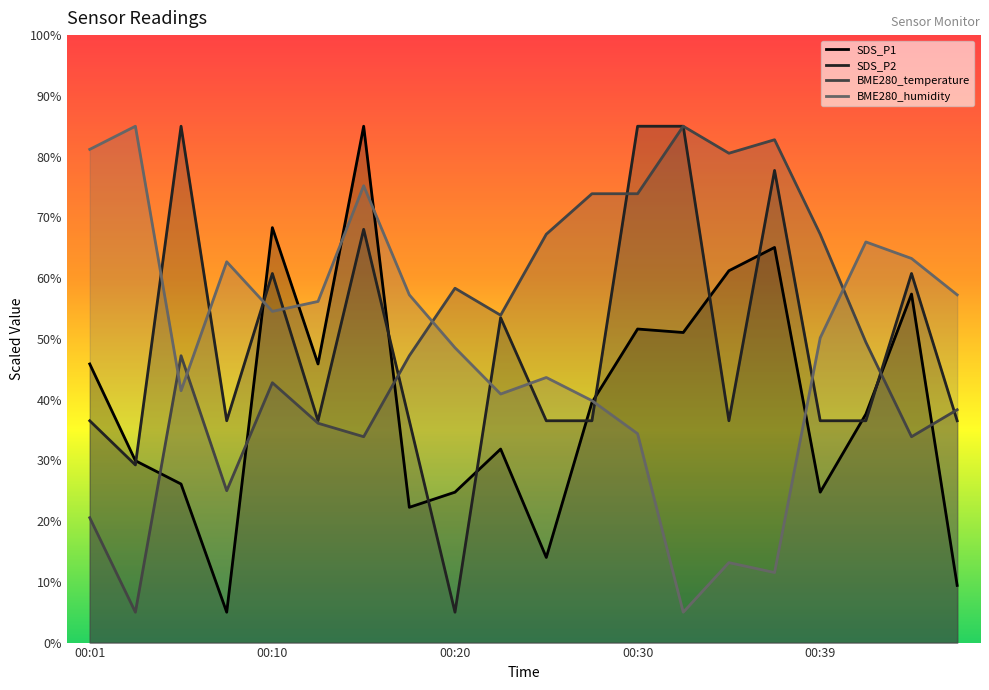

Reading right to left, what are all the values shown in this chart?

SDS_P1: 00:47=9.4	00:44=57.4	00:42=37.6	00:39=24.8	00:37=65.0	00:35=61.2	00:32=51.0	00:30=51.6	00:27=39.5	00:25=14.0	00:22=31.9	00:20=24.8	00:18=22.3	00:15=85.0	00:13=45.9	00:10=68.3	00:08=5.0	00:05=26.1	00:03=29.9	00:01=45.9
SDS_P2: 00:47=36.5	00:44=60.8	00:42=36.5	00:39=36.5	00:37=77.7	00:35=36.5	00:32=85.0	00:30=85.0	00:27=36.5	00:25=36.5	00:22=53.5	00:20=5.0	00:18=36.5	00:15=68.0	00:13=36.5	00:10=60.8	00:08=36.5	00:05=85.0	00:03=29.2	00:01=36.5
BME280_temperature: 00:47=38.3	00:44=33.9	00:42=49.4	00:39=67.2	00:37=82.8	00:35=80.6	00:32=85.0	00:30=73.9	00:27=73.9	00:25=67.2	00:22=53.9	00:20=58.3	00:18=47.2	00:15=33.9	00:13=36.1	00:10=42.8	00:08=25.0	00:05=47.2	00:03=5.0	00:01=20.6
BME280_humidity: 00:47=57.2	00:44=63.2	00:42=66.0	00:39=50.2	00:37=11.5	00:35=13.2	00:32=5.0	00:30=34.4	00:27=39.8	00:25=43.6	00:22=40.9	00:20=48.5	00:18=57.2	00:15=75.2	00:13=56.2	00:10=54.5	00:08=62.7	00:05=41.5	00:03=85.0	00:01=81.2